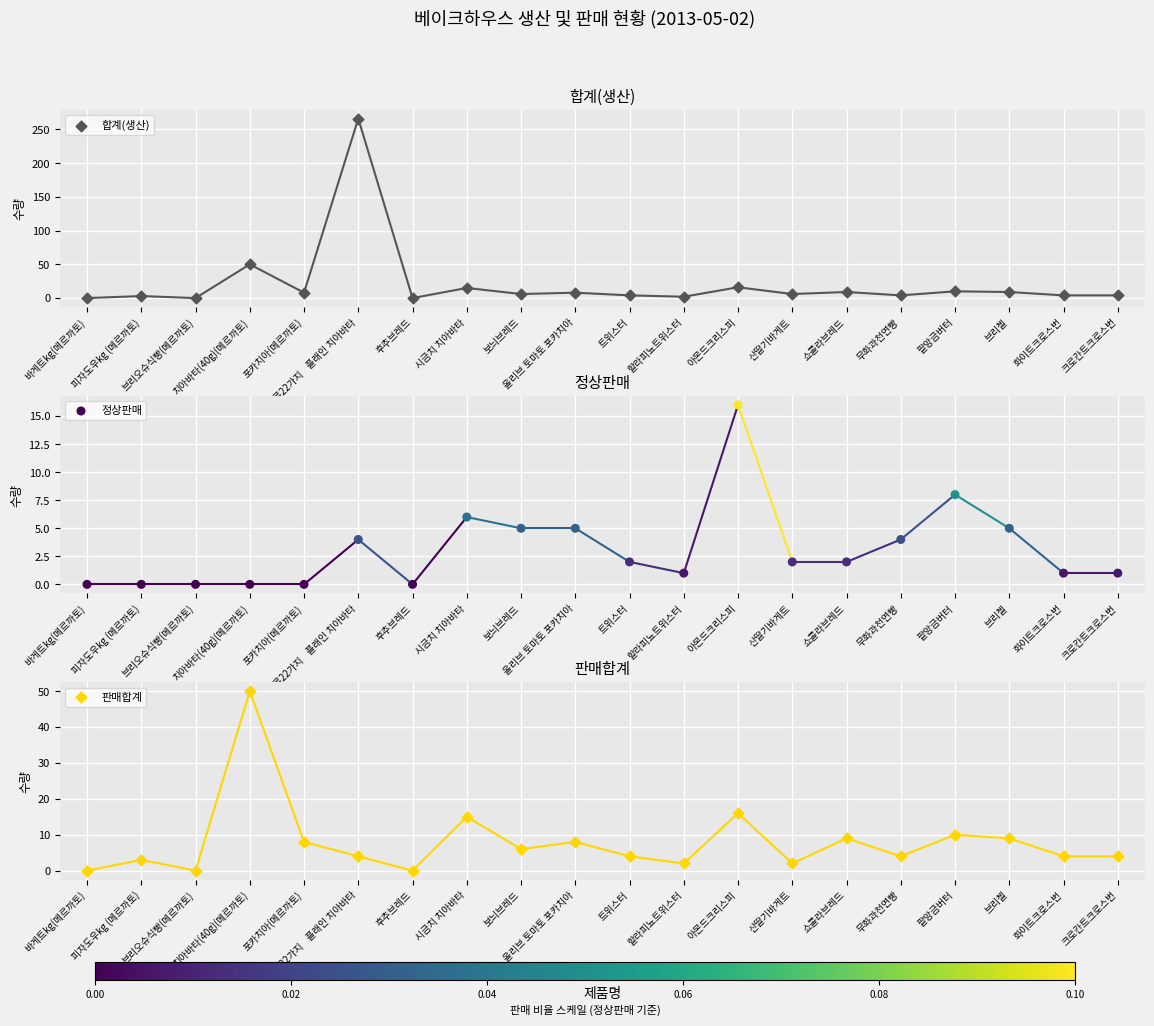

At how many categories does at least one series exceed 111?

1